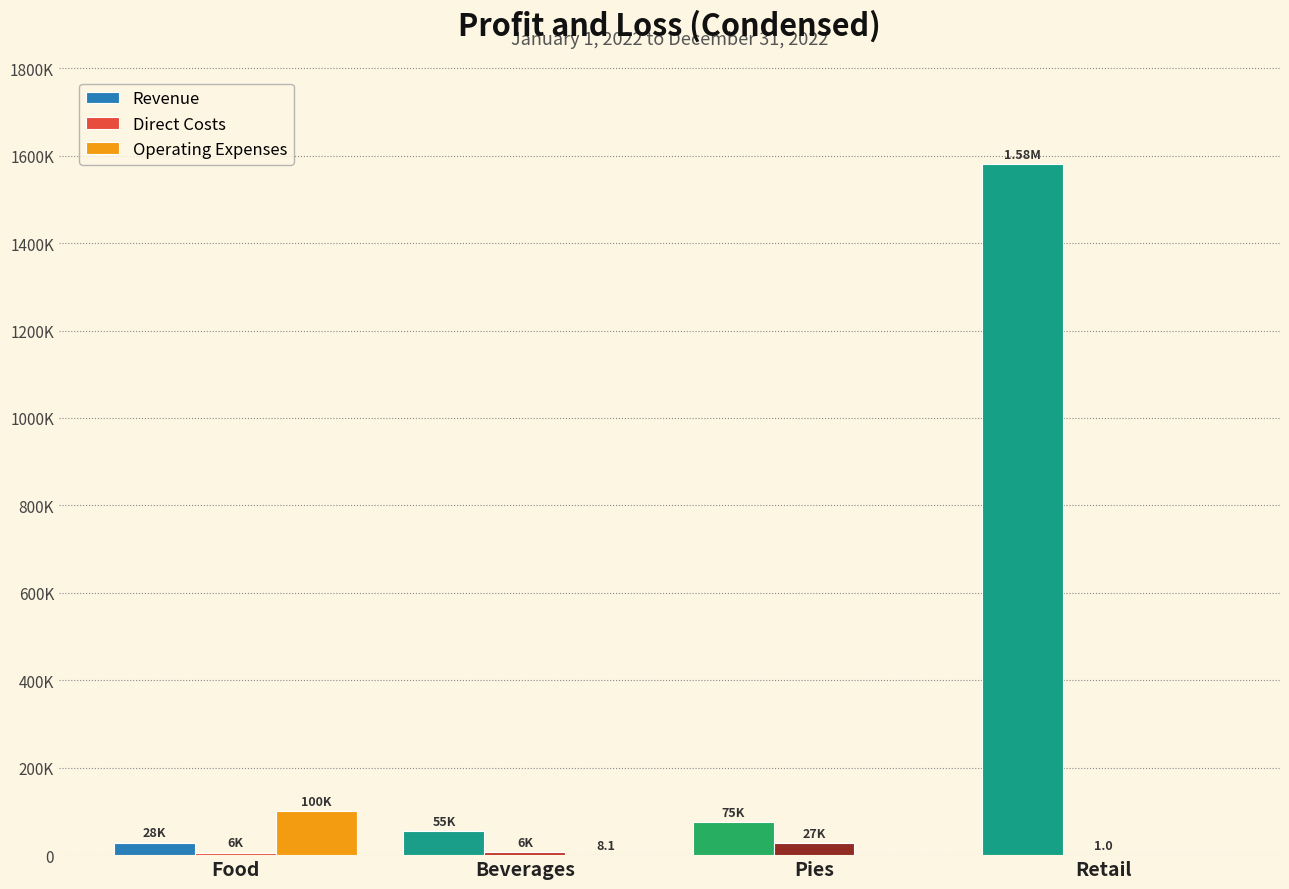

What are all the series names shown in the legend?

Revenue, Direct Costs, Operating Expenses